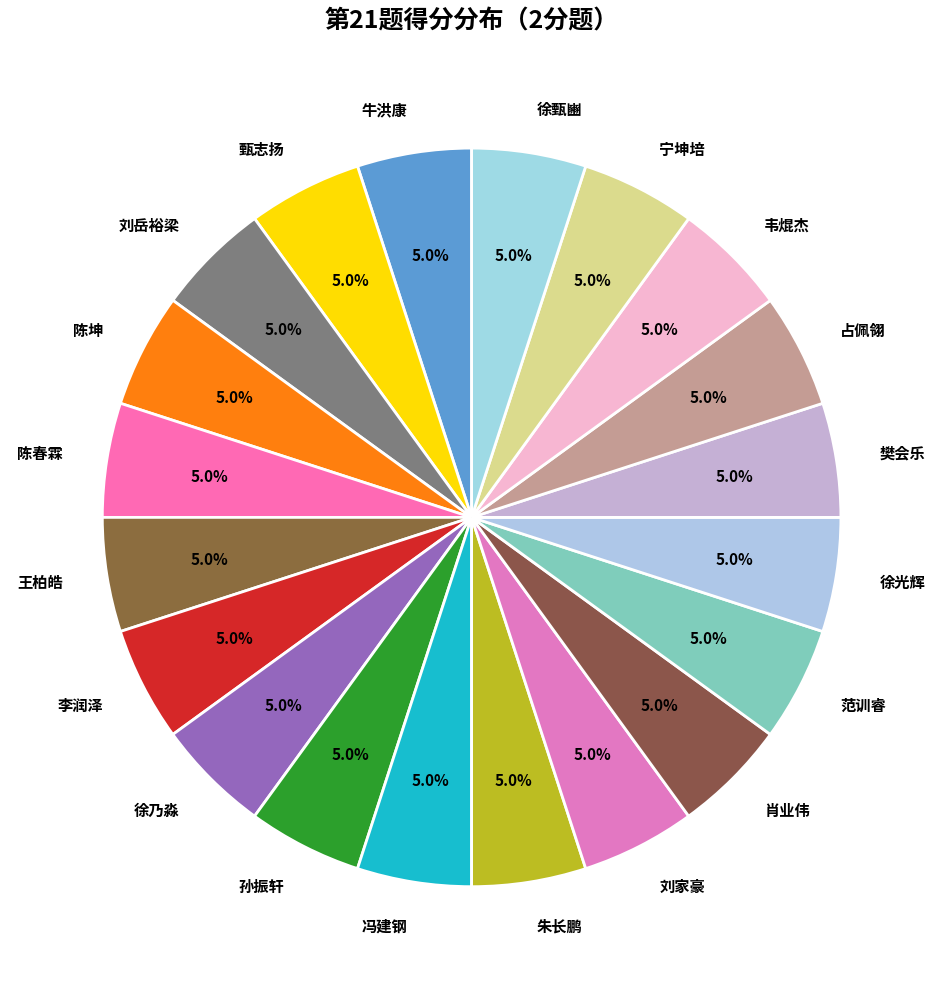

Approximately how many times larger is the value at 甄志扬 compared to 韦焜杰?

1.0